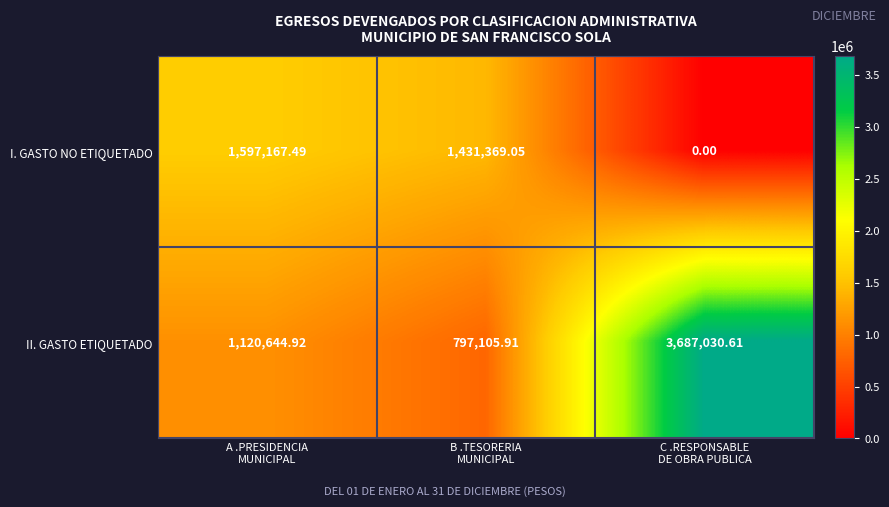

Which series has the largest range (max minus min)?

II. GASTO ETIQUETADO